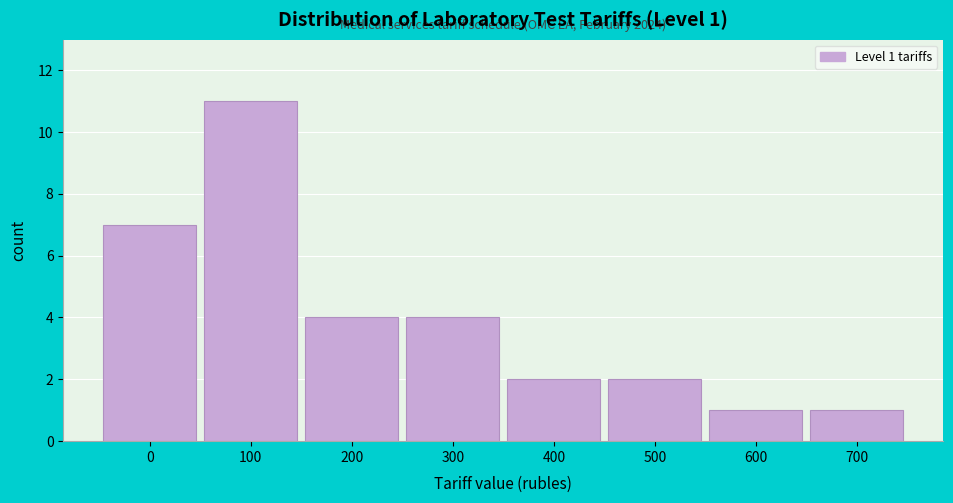

Reading left to right, list all the values displayed in this chart.

0=7	100=11	200=4	300=4	400=2	500=2	600=1	700=1